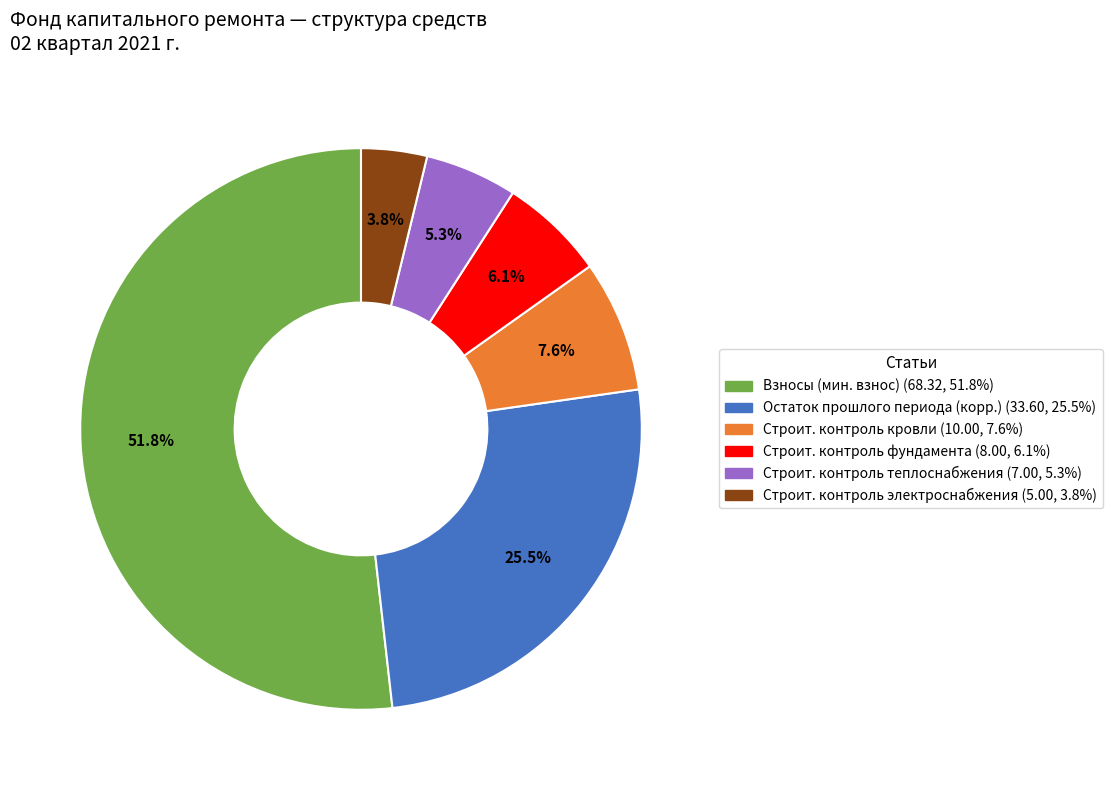

To the nearest percent, what is the difference between the largest and smallest slice percentages?

48%